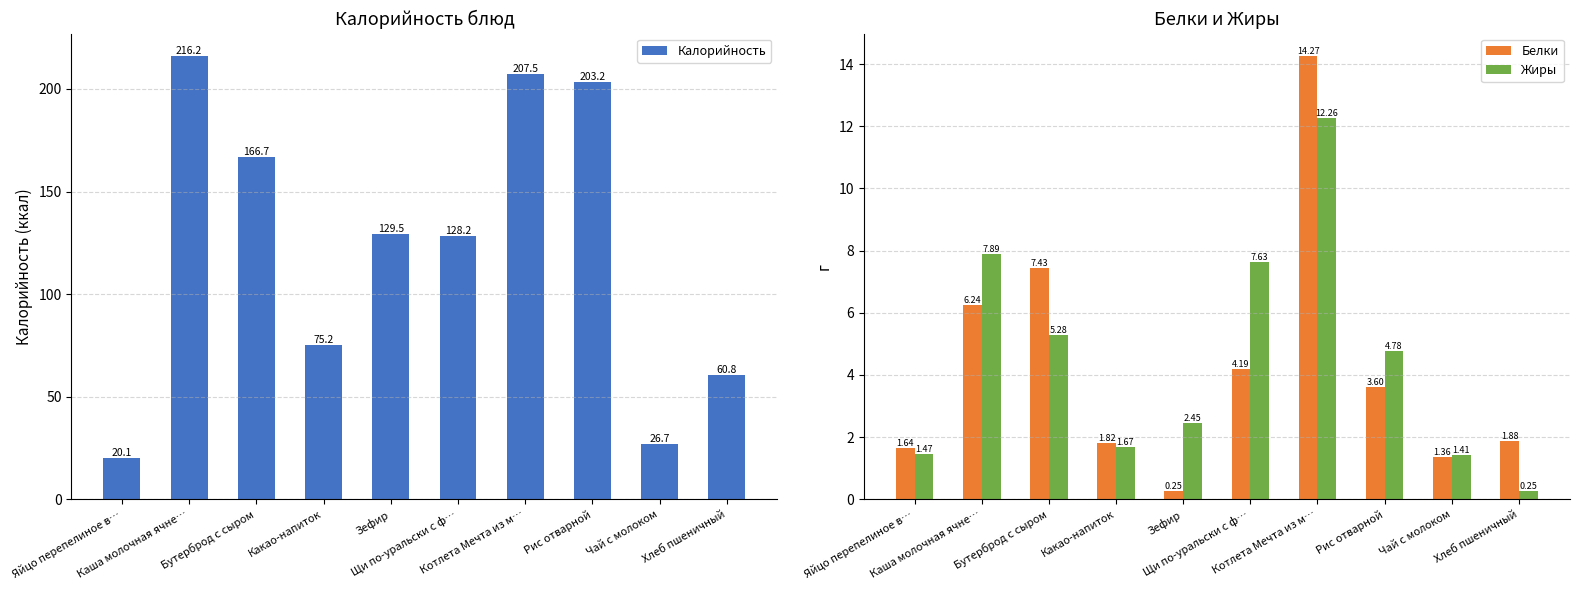

The Жиры series shows 3.5 at Зефир. True or false?

False